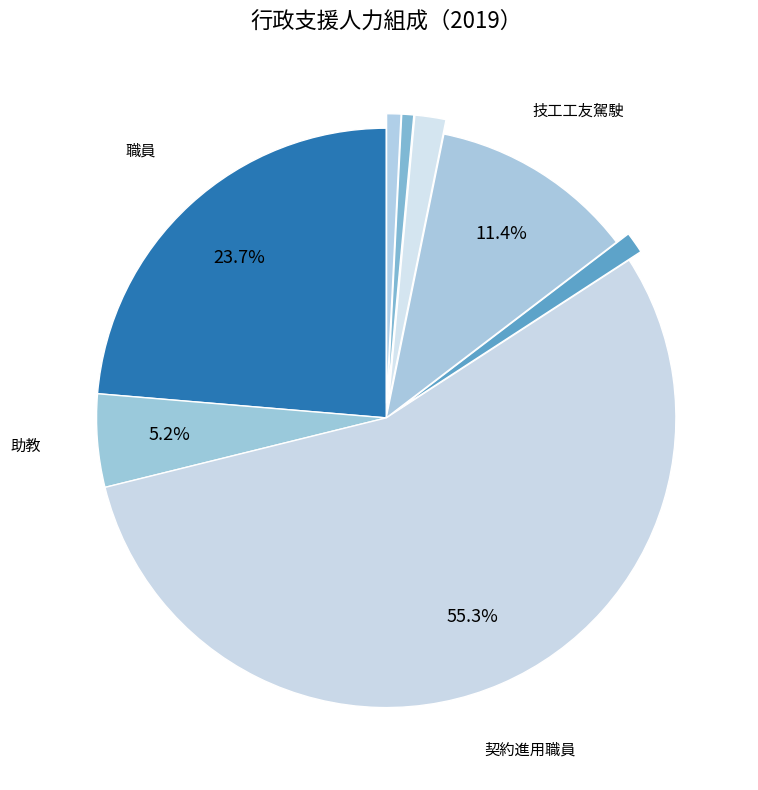

How many slices are in this pie chart?

8